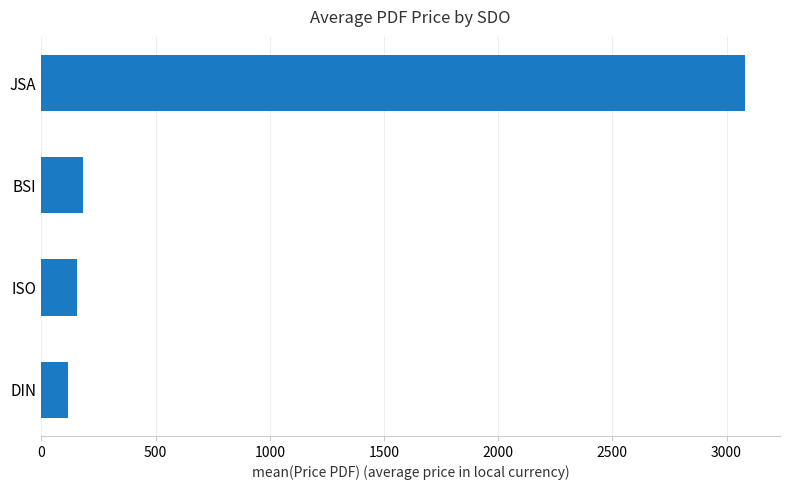

At which label is the value closest to 1598?

BSI